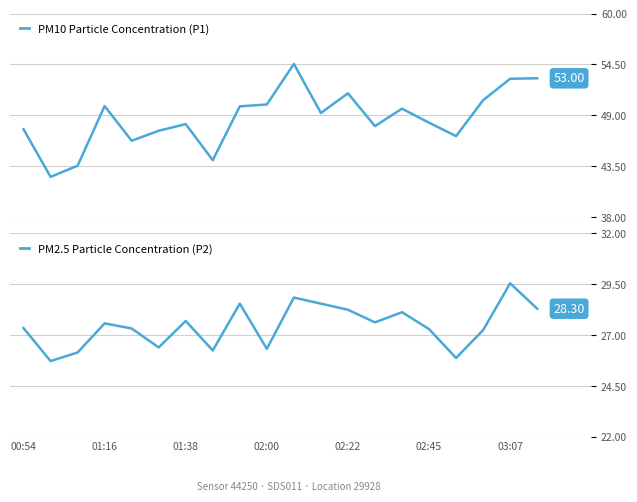

At 01:16, list the series in order from largest to smallest.

PM10 Particle Concentration (P1), PM2.5 Particle Concentration (P2)